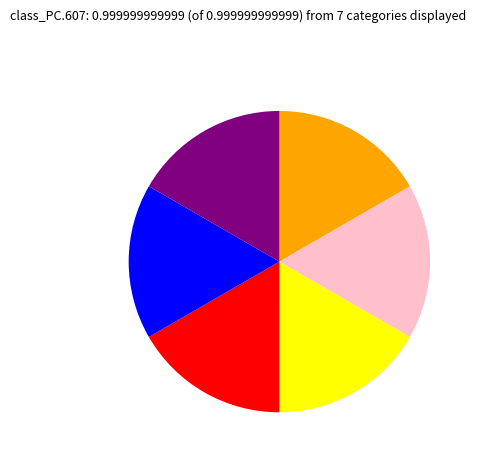

Does any single category account for the majority?

No